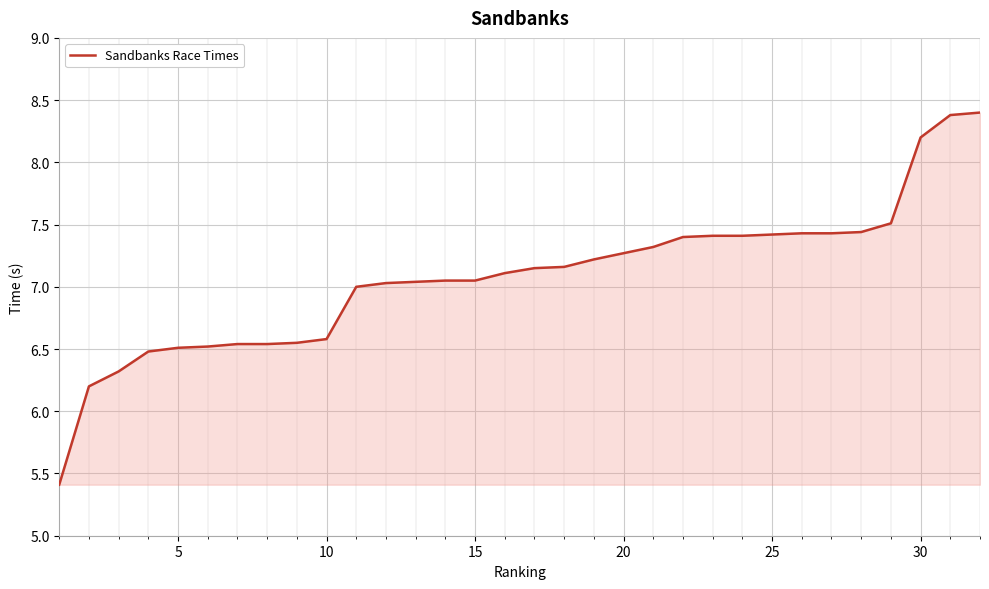

What is the minimum value shown in the chart?

5.4